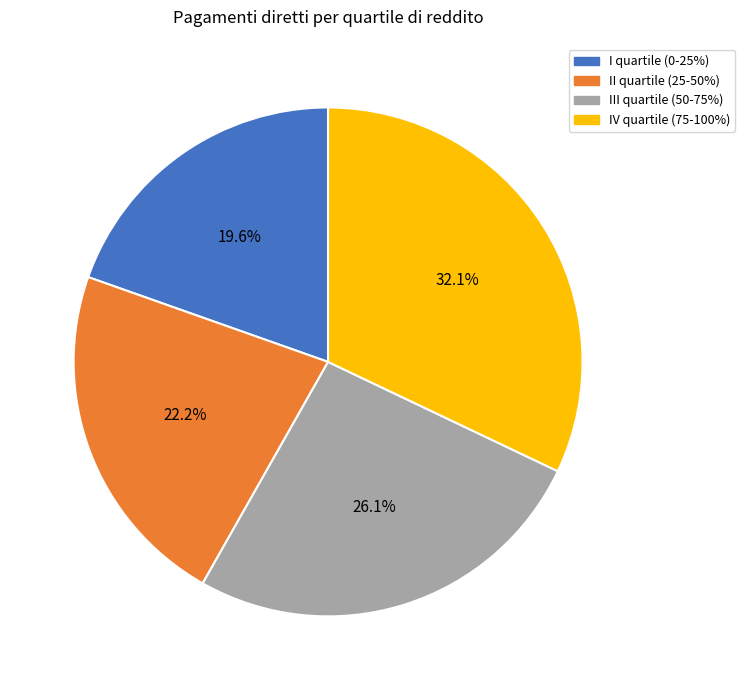

To the nearest percent, what is the combined percentage of I quartile (0-25%) and III quartile (50-75%)?

46%